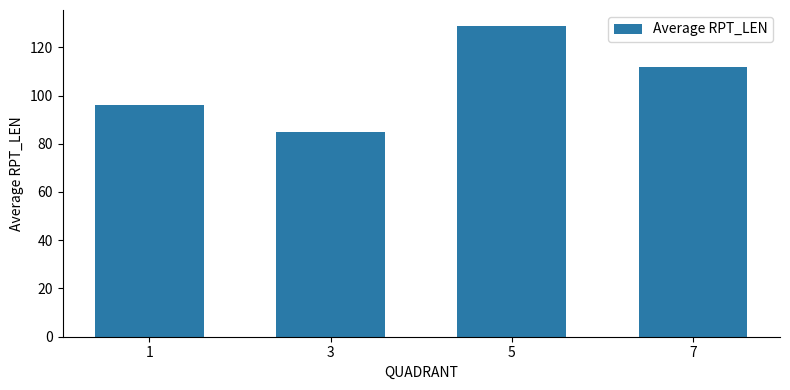

Reading right to left, transcribe all the data shown in this chart.

111.7	129.0	85.0	96.0